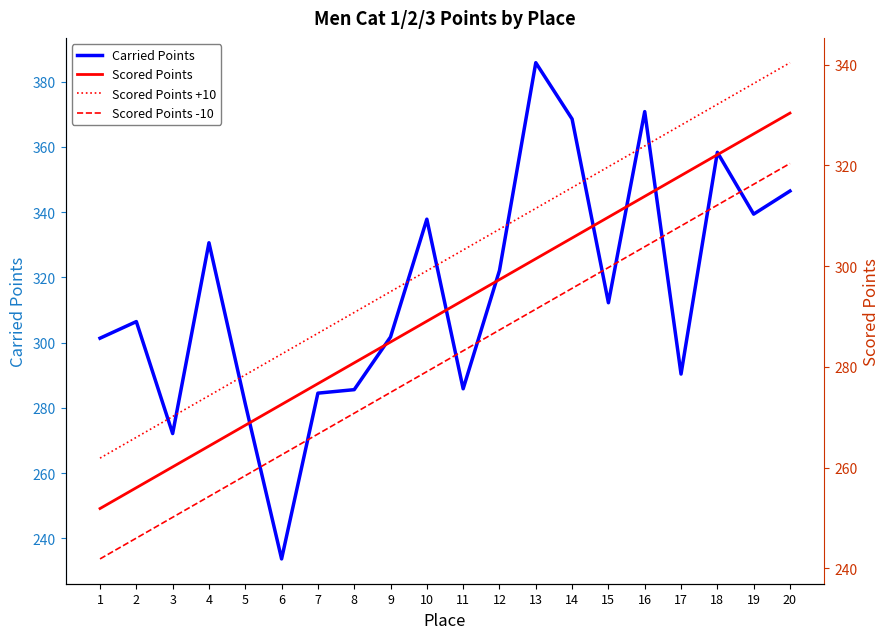

What is the approximate value of Scored Points -10 at 8?

270.8